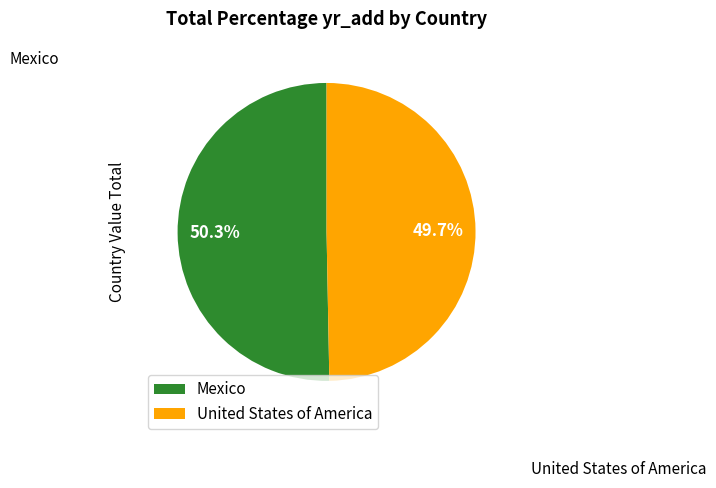

What is the total percentage of Mexico and United States of America?

100.0%